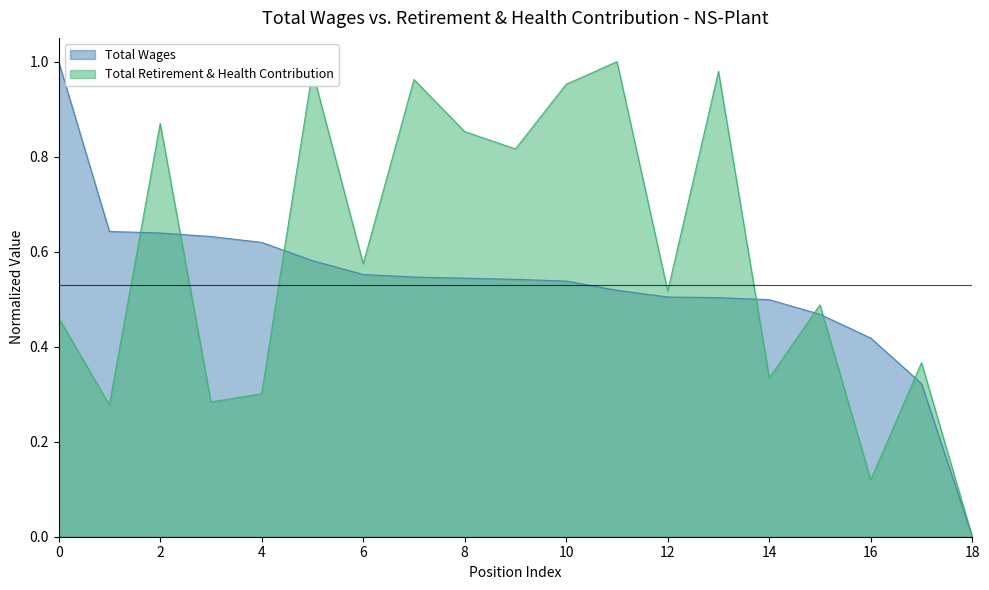

Rank the series by their average value, from highest to lowest.

Total Retirement & Health Contribution, Total Wages